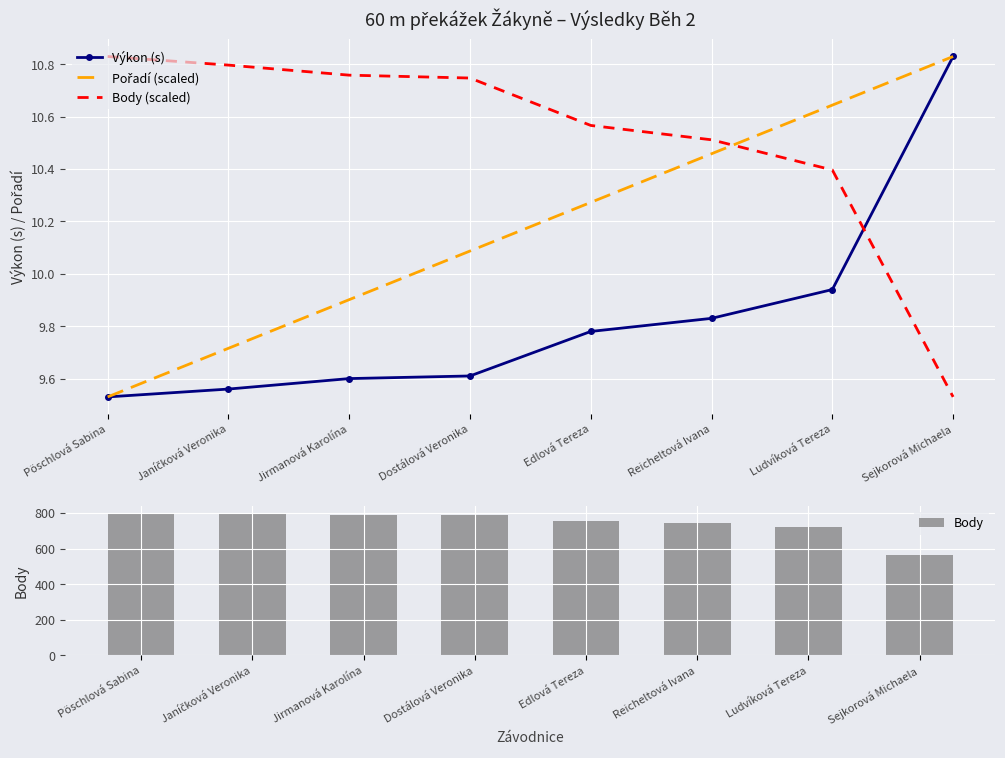

What is the approximate value of Výkon (s) at Sejkorová Michaela?

10.8